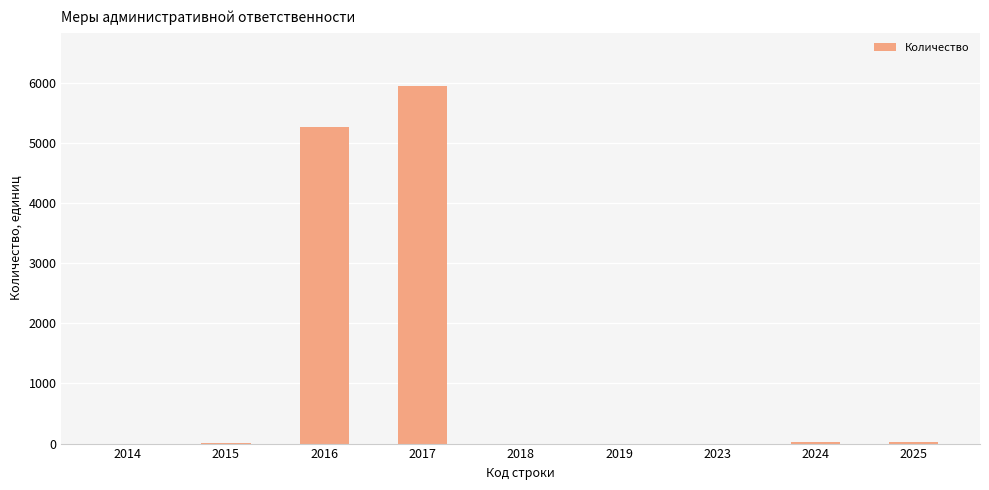

How many distinct data groups are displayed?

1